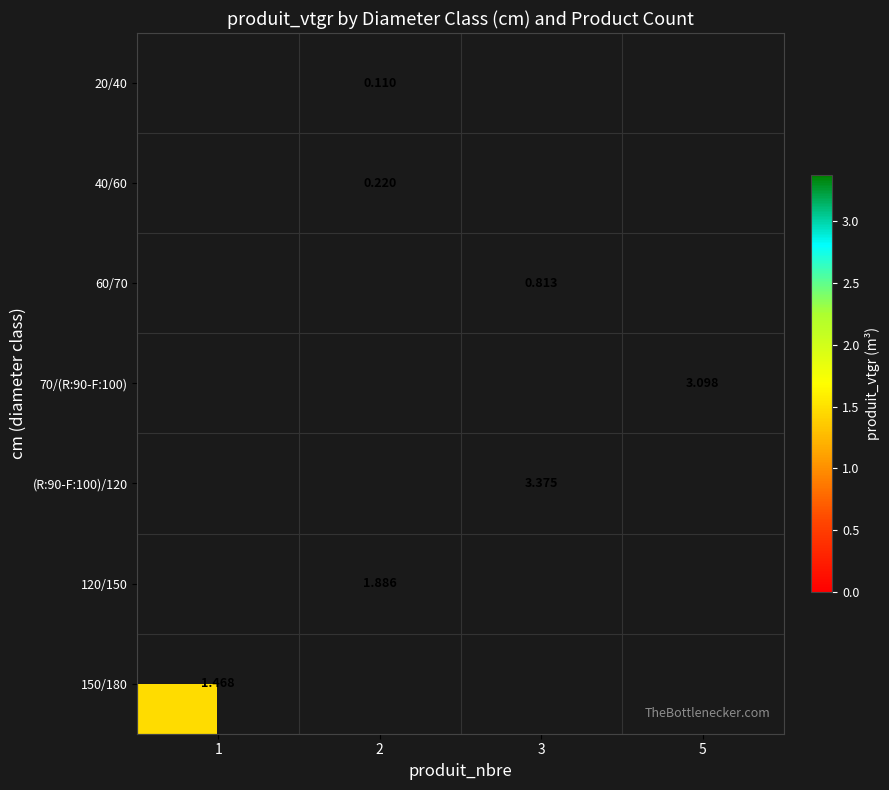

What is the greatest value displayed?

3.4